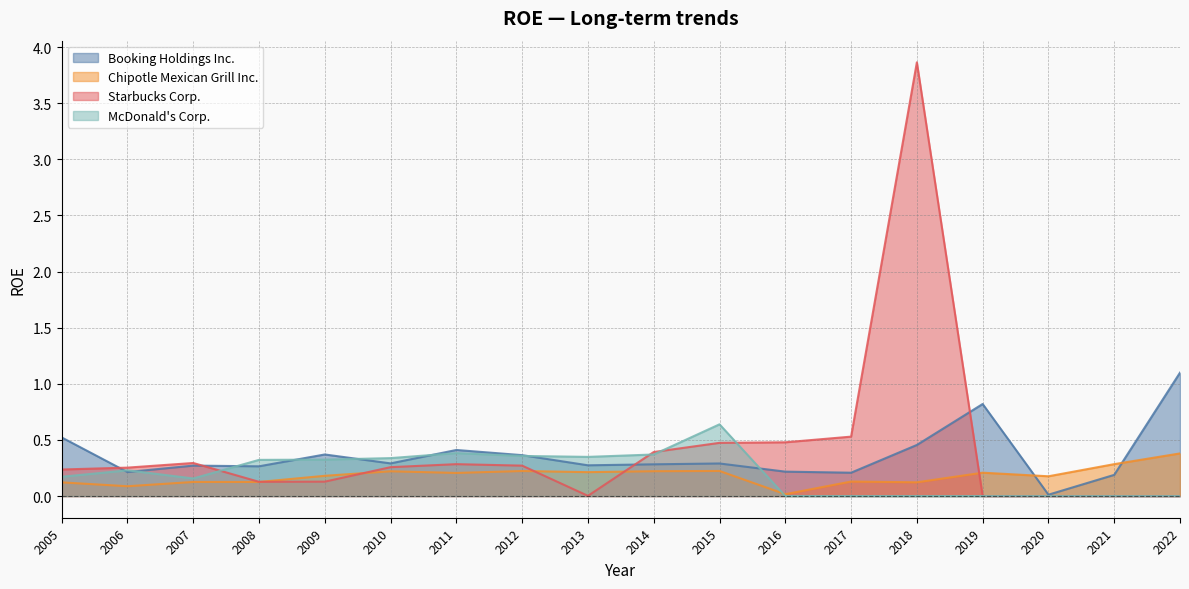

Rank the series at 2018 from lowest to highest value.

McDonald's Corp., Chipotle Mexican Grill Inc., Booking Holdings Inc., Starbucks Corp.